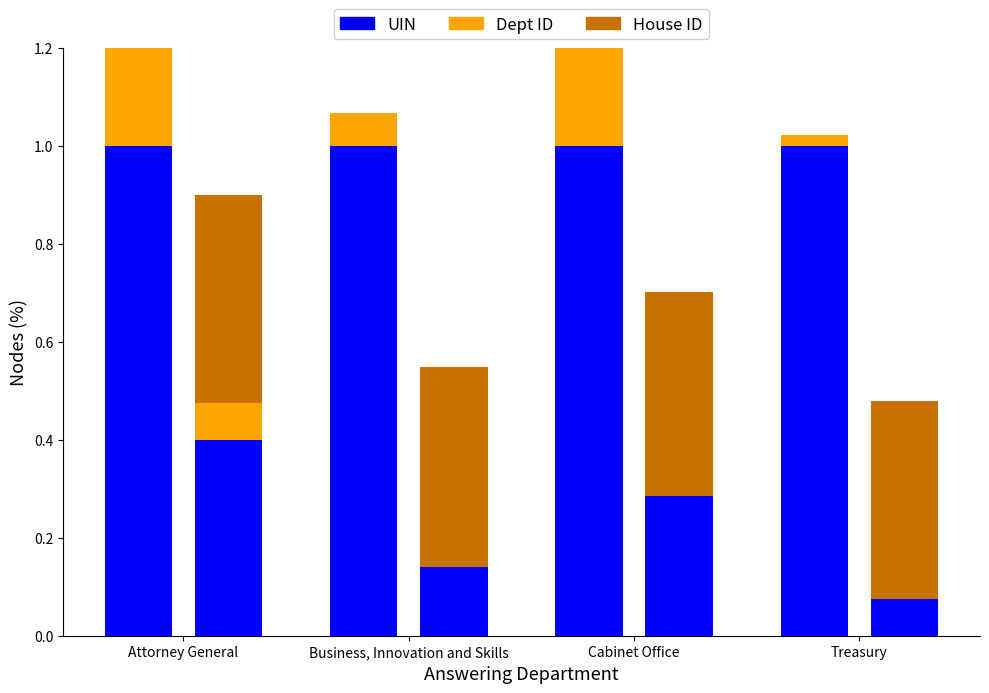

Is the value of UIN (normalized) at Treasury greater than the value of House ID (normalized) at Business, Innovation and Skills?

Yes